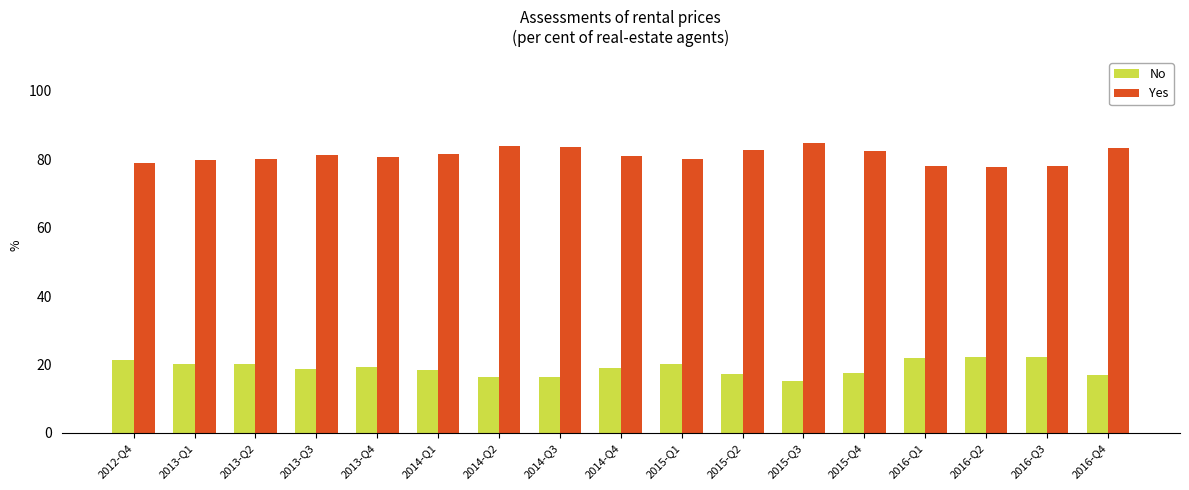

What is the label of the 7th bar from the right?

2015-Q2